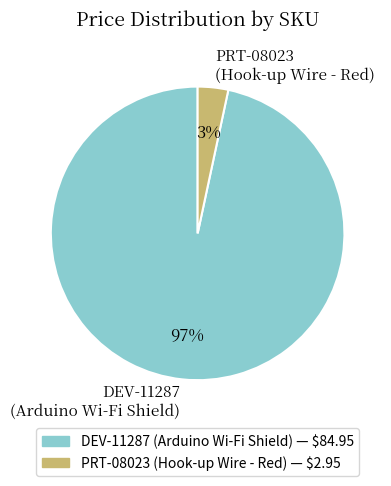

Count the number of slices in the pie.

2